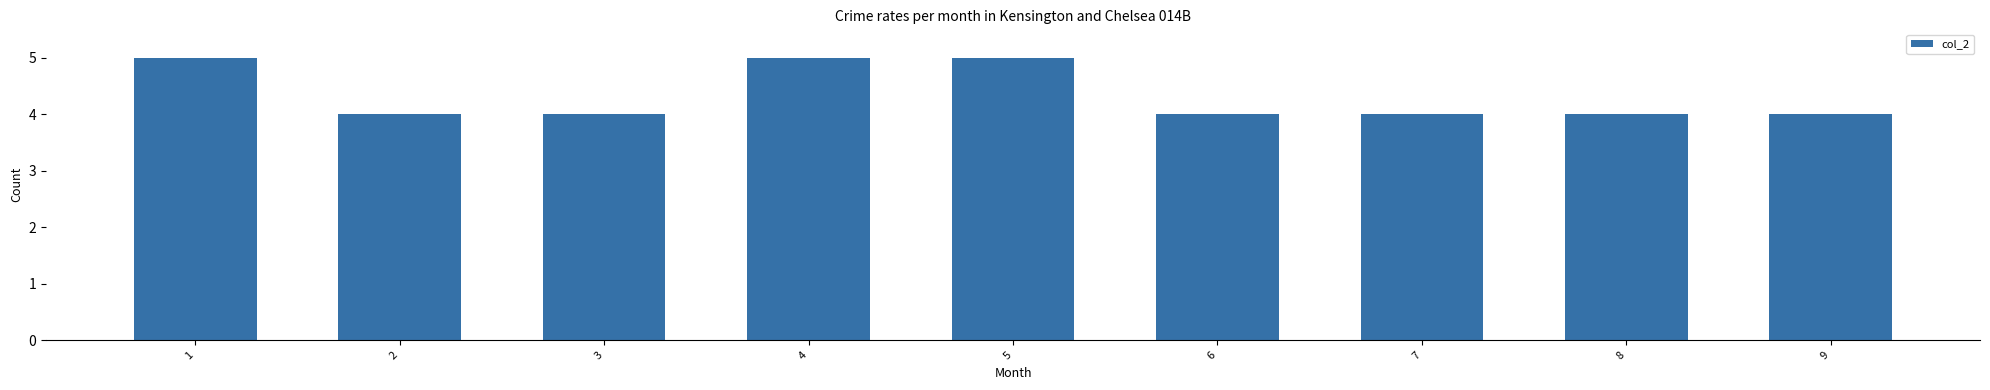

What is the sum of the values at 2 and 1?

9